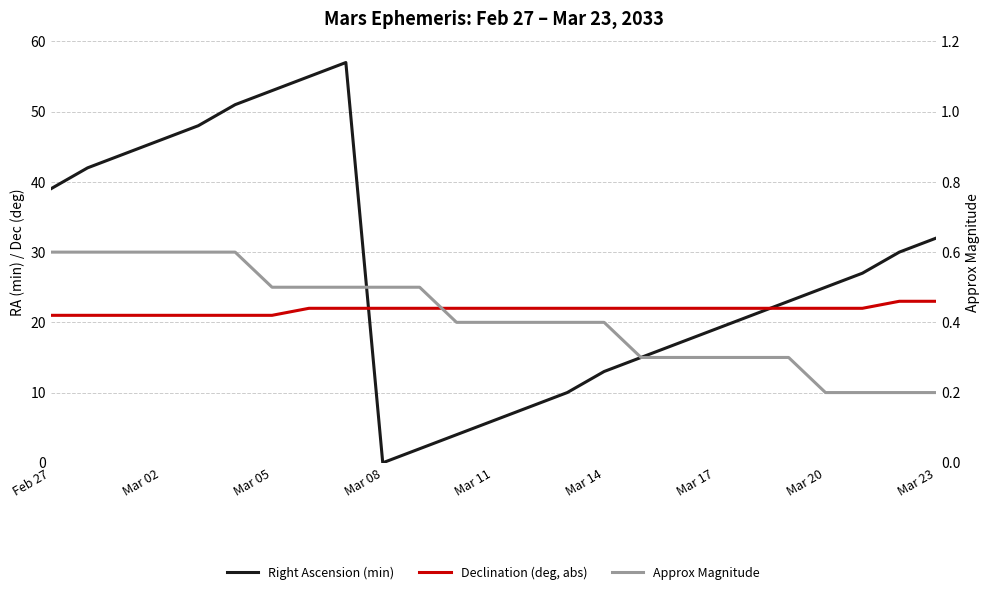

Which series has the widest spread of values?

Right Ascension (min)